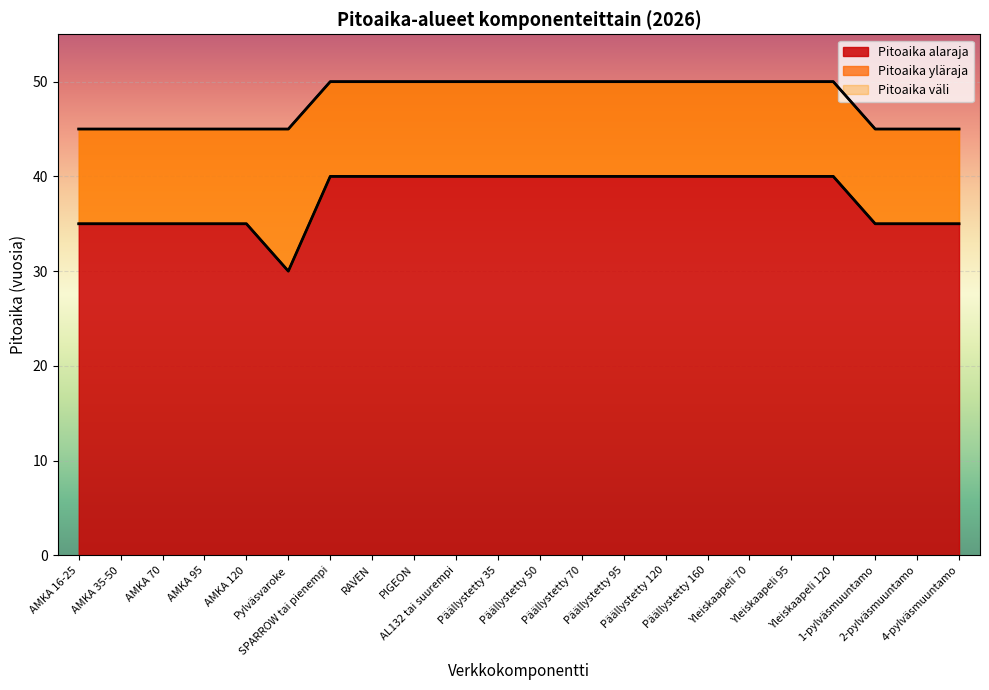

Which category has the lowest value across all series?

AMKA 16-25